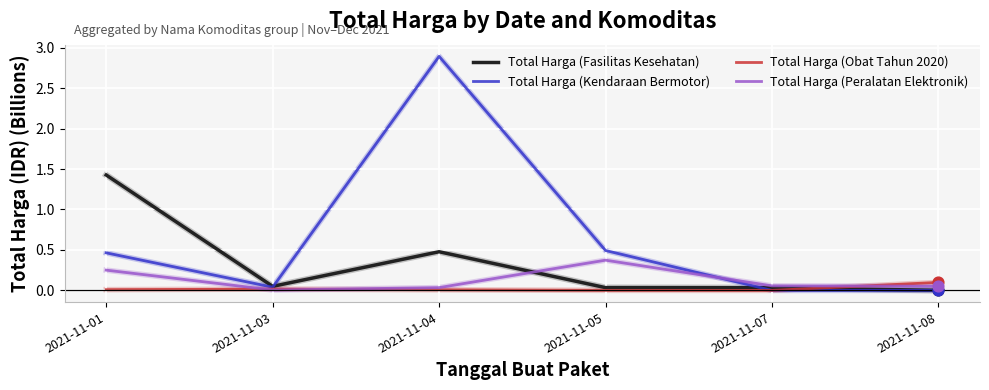

What are all the series names shown in the legend?

Total Harga (Fasilitas Kesehatan), Total Harga (Kendaraan Bermotor), Total Harga (Obat Tahun 2020), Total Harga (Peralatan Elektronik)